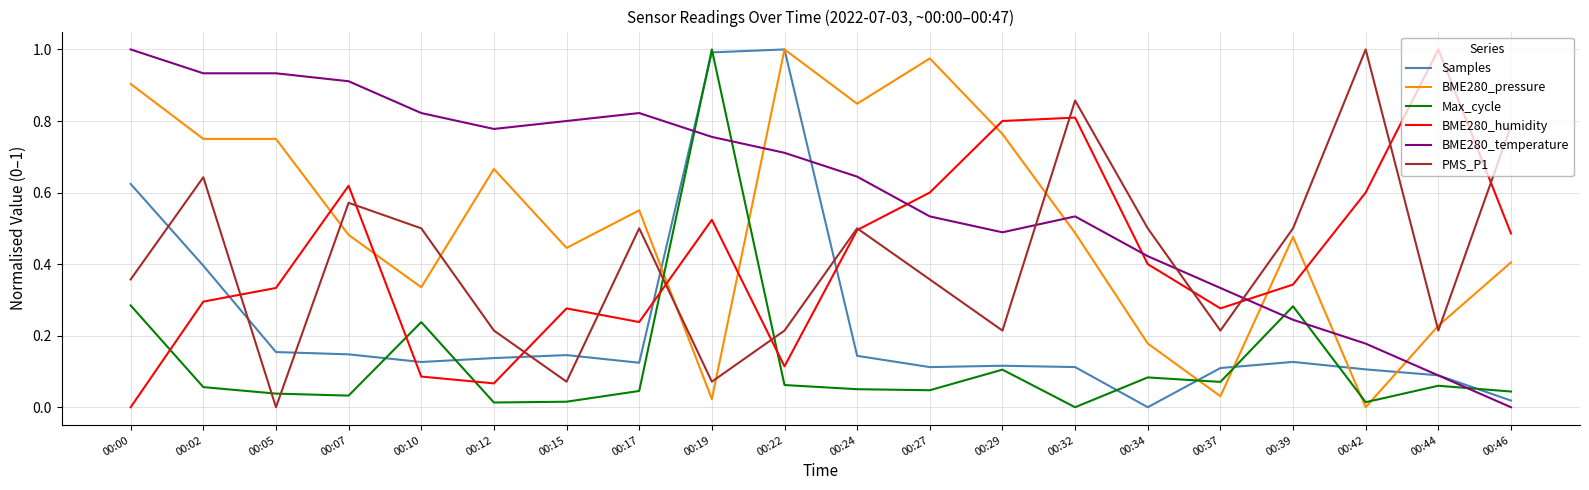

At how many categories does at least one series exceed 0?

20